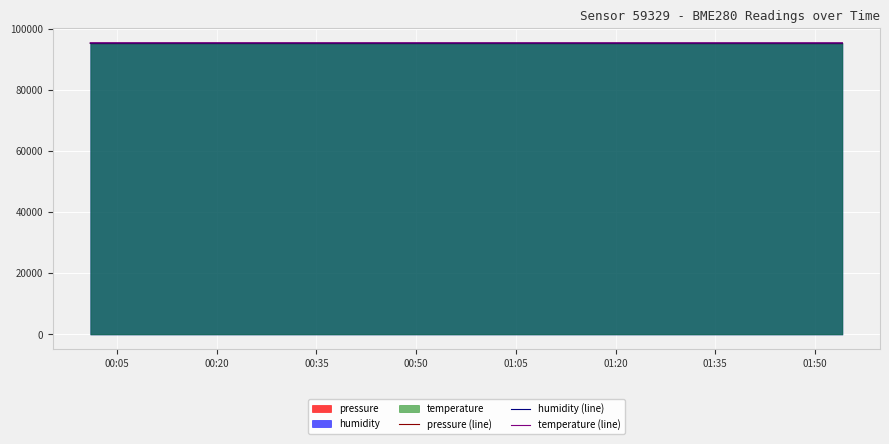

What is the lowest value of the temperature (line) series?

95422.8